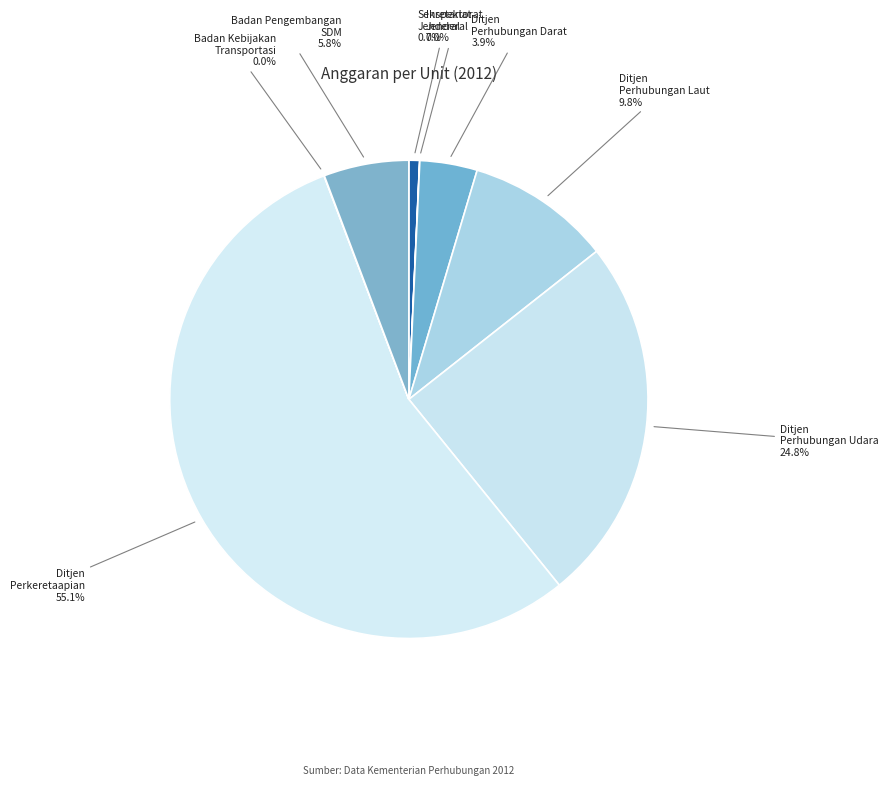

Rank the categories by value from highest to lowest.

Ditjen Perkeretaapian, Ditjen Perhubungan Udara, Ditjen Perhubungan Laut, Badan Pengembangan Sumber Daya Manusia, Ditjen Perhubungan Darat, Sekretariat Jenderal, Badan Kebijakan Transportasi, Inspektorat Jenderal